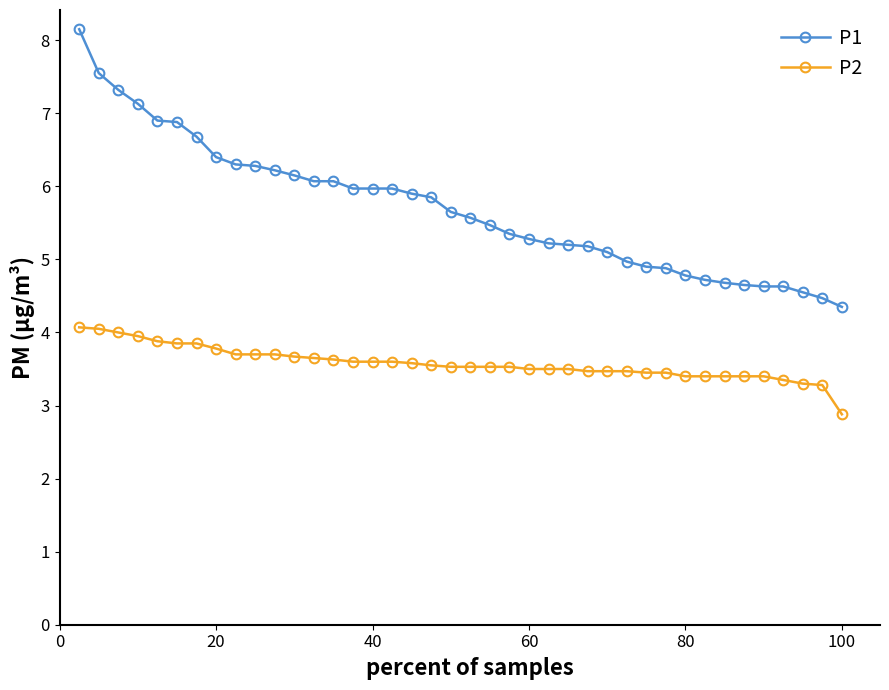

True or false: P1 and P2 intersect in this chart.

False